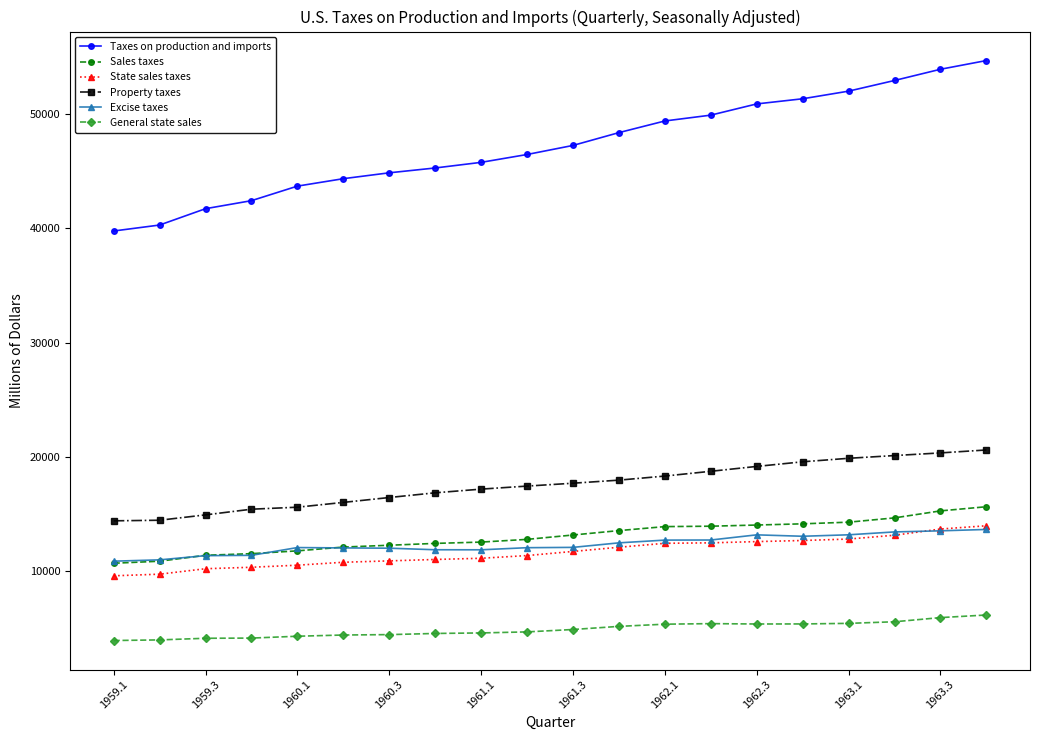

Is this an area chart (filled region under the line)?

No